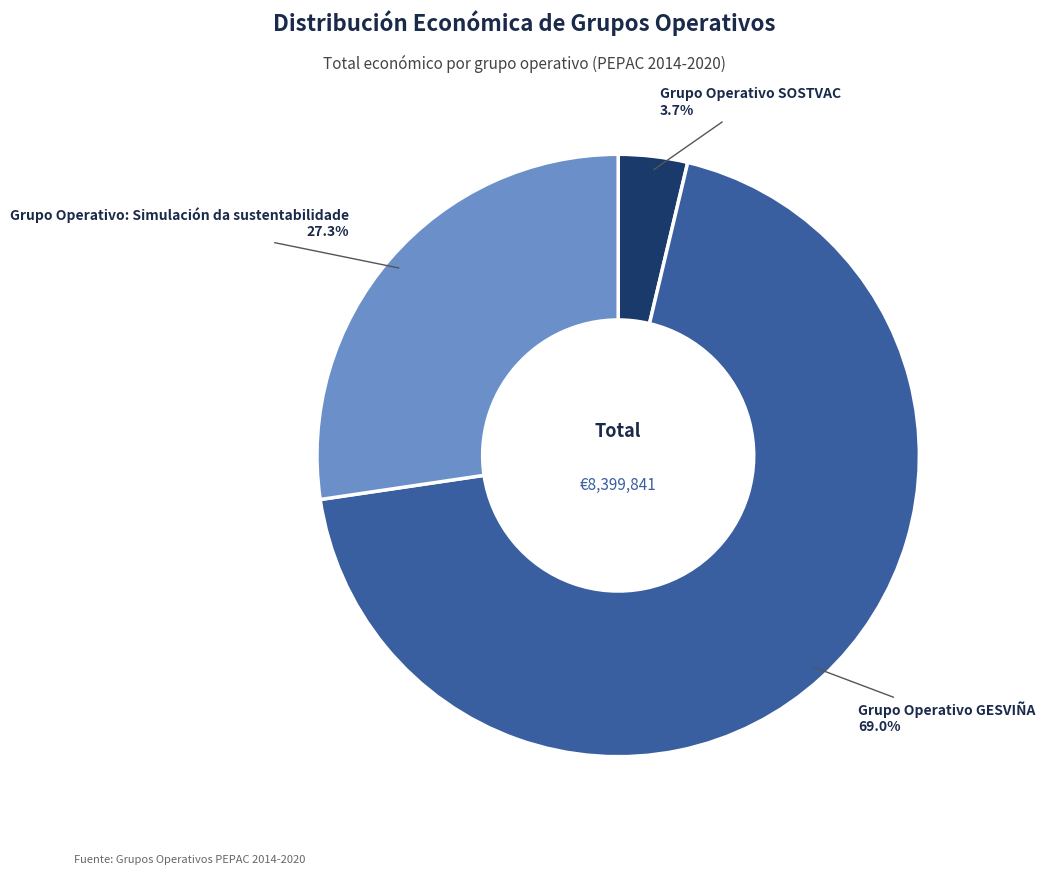

Is there a majority slice in this chart?

Yes